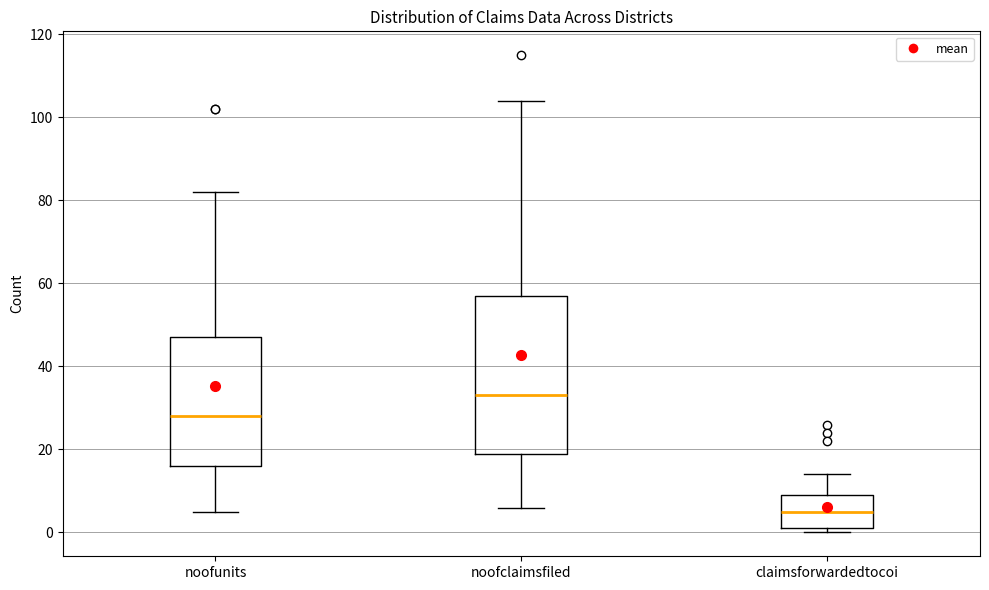

Reading left to right, read every box against the y-axis: the position of its median line, the range the box covers, and the ends of its whiskers. The values are not printed on the chart, so give them approximately, as read against the axis.

noofunits: median 28, box 16 to 48, whiskers 6 to 82
noofclaimsfiled: median 34, box 20 to 58, whiskers 6 to 104
claimsforwardedtocoi: median 6, box 2 to 10, whiskers 0 to 14